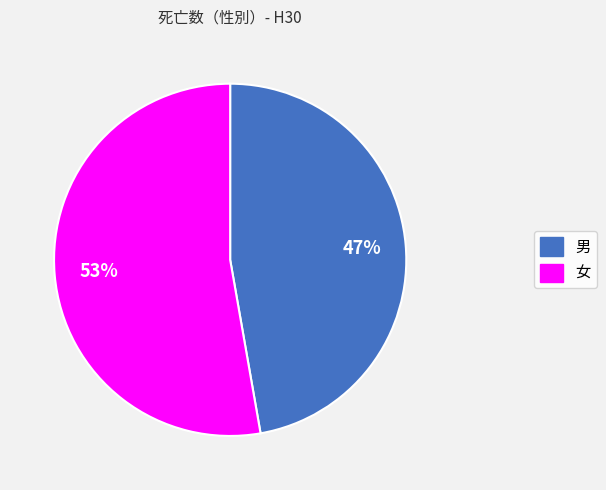

Approximately how many times larger is the value at 女 compared to 男?

1.1